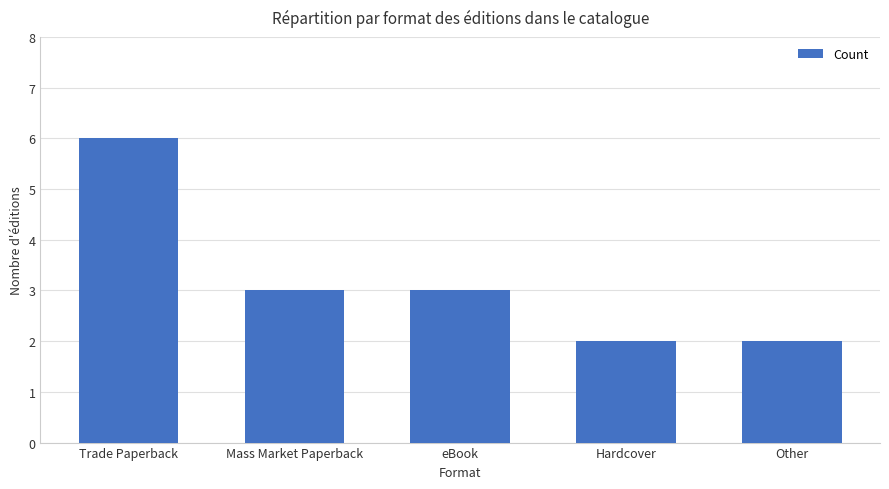

What is the minimum value shown in the chart?

2